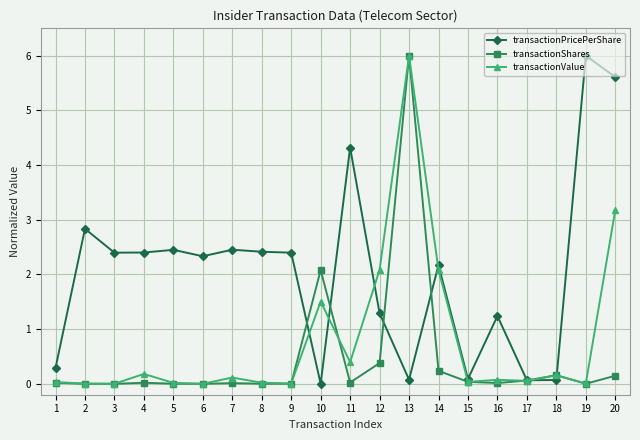

Where is the first local maximum for transactionPricePerShare?

2